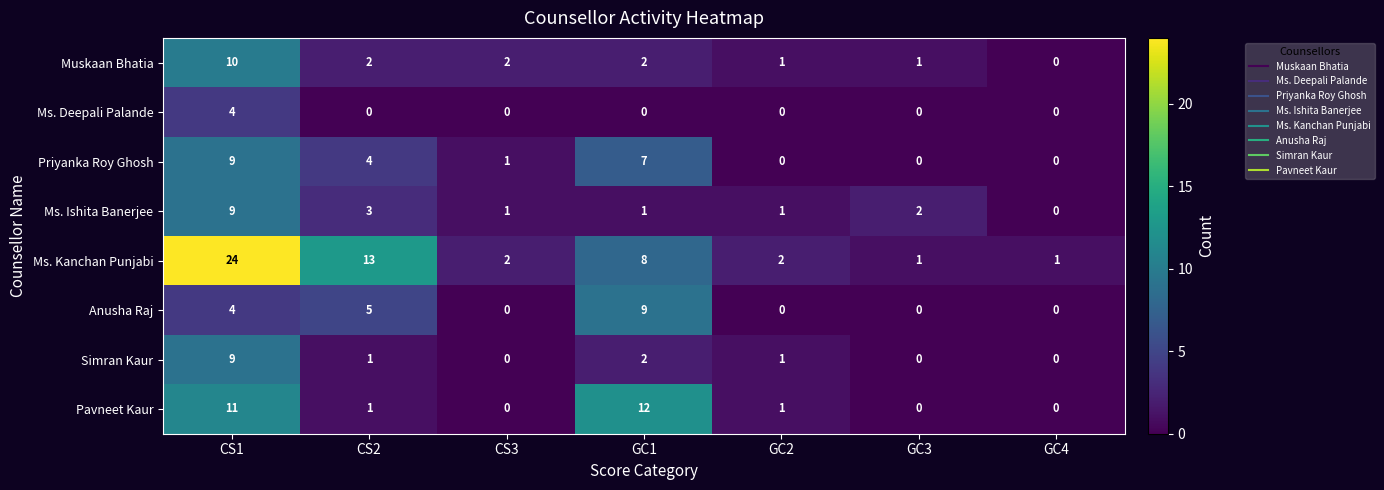

The Anusha Raj series shows 0 at GC3. True or false?

True